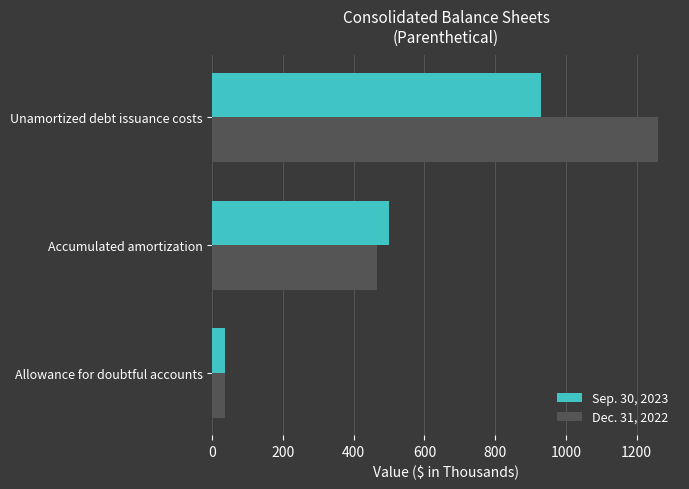

Rank the categories by Sep. 30, 2023 value from highest to lowest.

Unamortized debt issuance costs, Accumulated amortization, Allowance for doubtful accounts